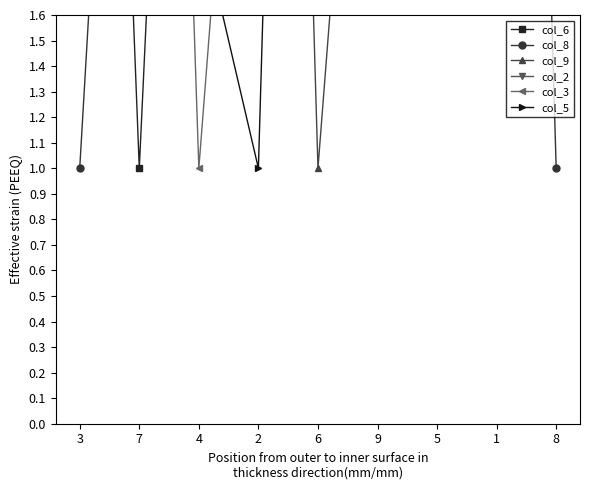

Where is col_9 nearest to the value 5?

7